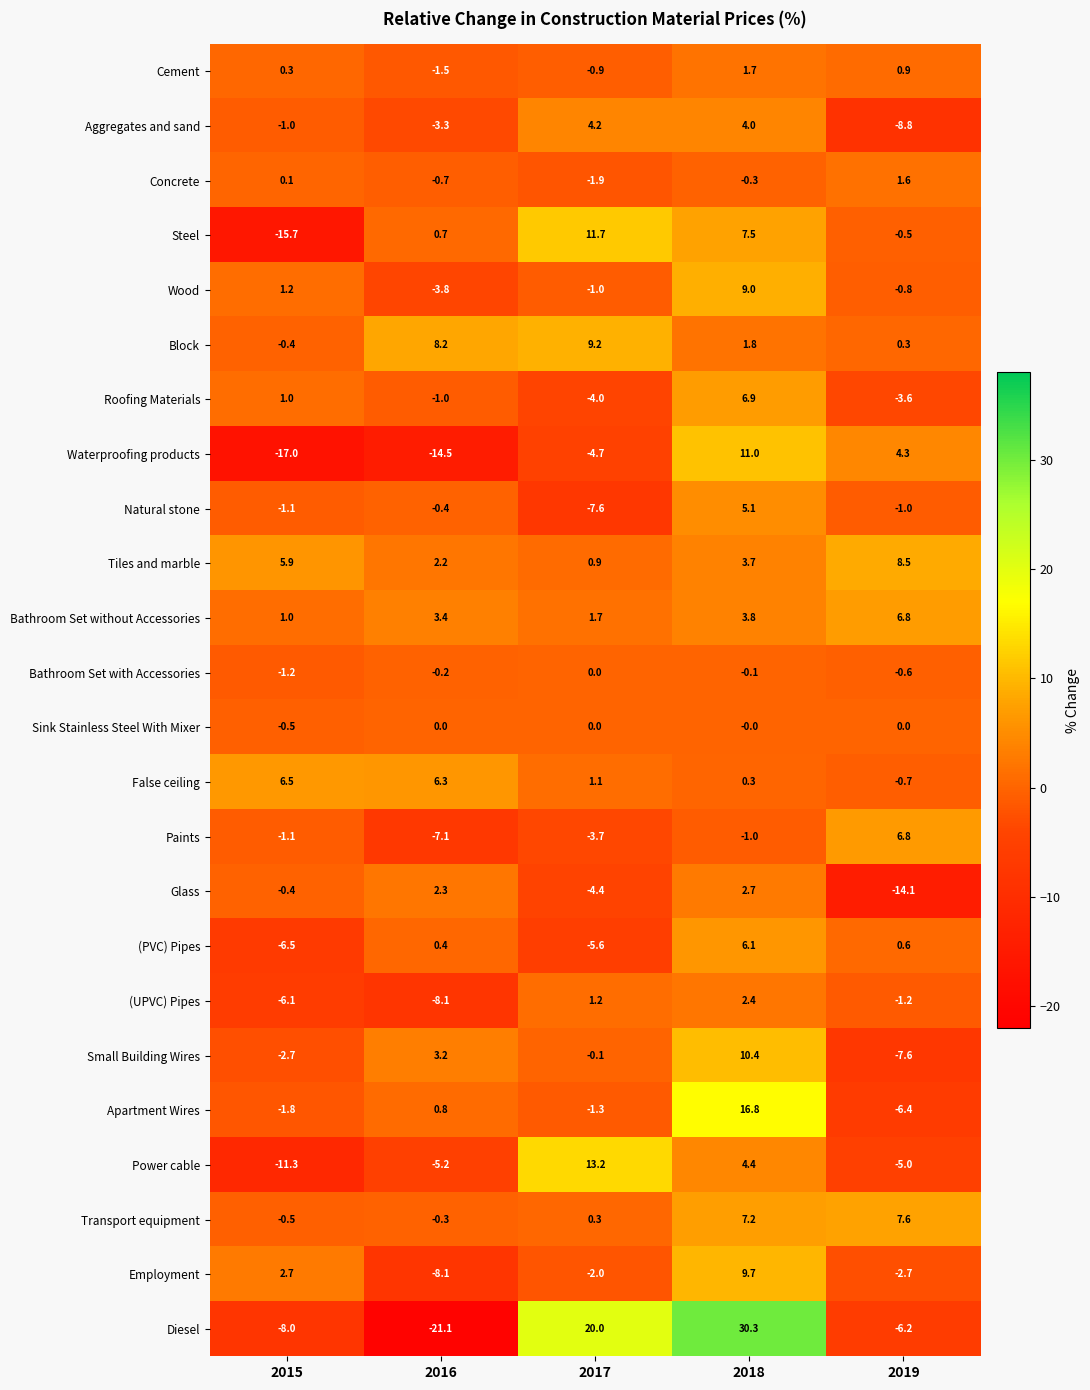

At which label is Waterproofing products closest to -3?

2017